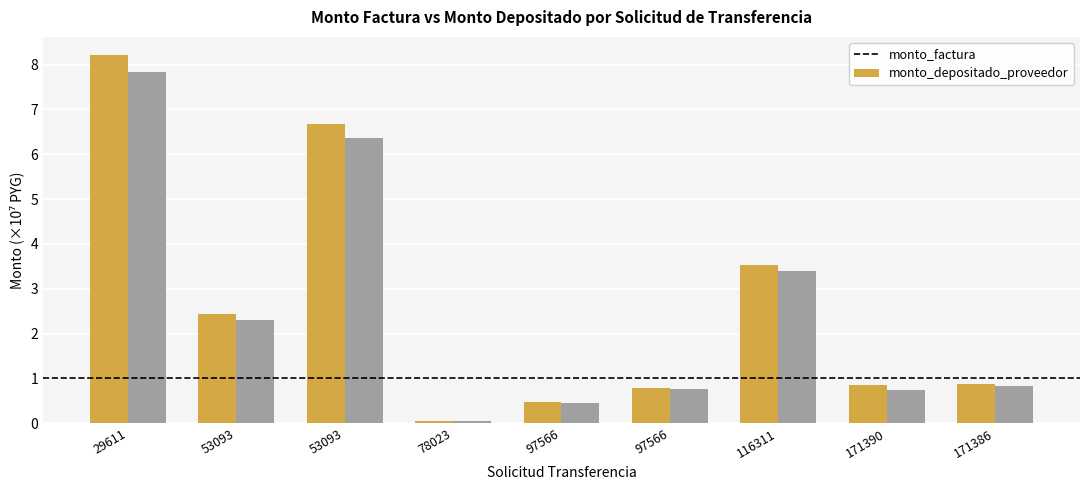

List the labels in order of monto_depositado_proveedor value, largest first.

29611, 53093, 116311, 53093, 171386, 97566, 171390, 97566, 78023